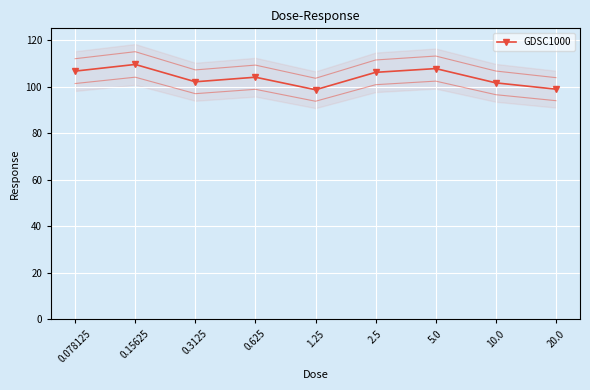

Is it true that the value at 0.15625 is 109.5?

True